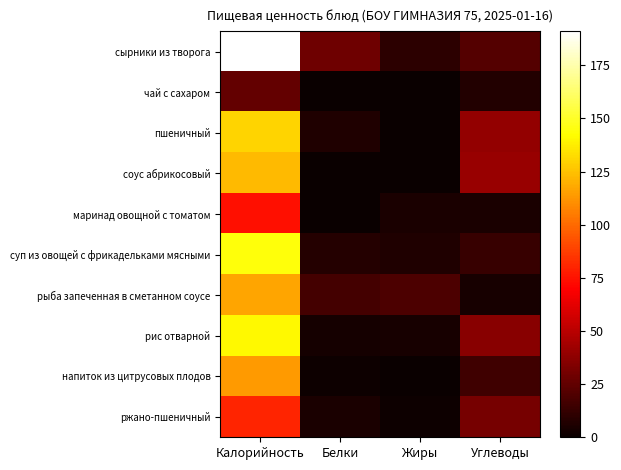

Reading right to left, what are all the values shown in this chart?

сырники из творога: Углеводы=21	Жиры=10	Белки=29	Калорийность=191
чай с сахаром: Углеводы=7	Жиры=0	Белки=0	Калорийность=26
пшеничный: Углеводы=39	Жиры=0	Белки=6	Калорийность=130
соус абрикосовый: Углеводы=41	Жиры=0	Белки=0	Калорийность=123
маринад овощной с томатом: Углеводы=5	Жиры=5	Белки=0	Калорийность=74
суп из овощей с фрикадельками мясными: Углеводы=13	Жиры=6	Белки=8	Калорийность=144
рыба запеченная в сметанном соусе: Углеводы=4	Жиры=19	Белки=17	Калорийность=117
рис отварной: Углеводы=36	Жиры=4	Белки=3	Калорийность=141
напиток из цитрусовых плодов: Углеводы=15	Жиры=0	Белки=1	Калорийность=114
ржано-пшеничный: Углеводы=31	Жиры=1	Белки=5	Калорийность=80